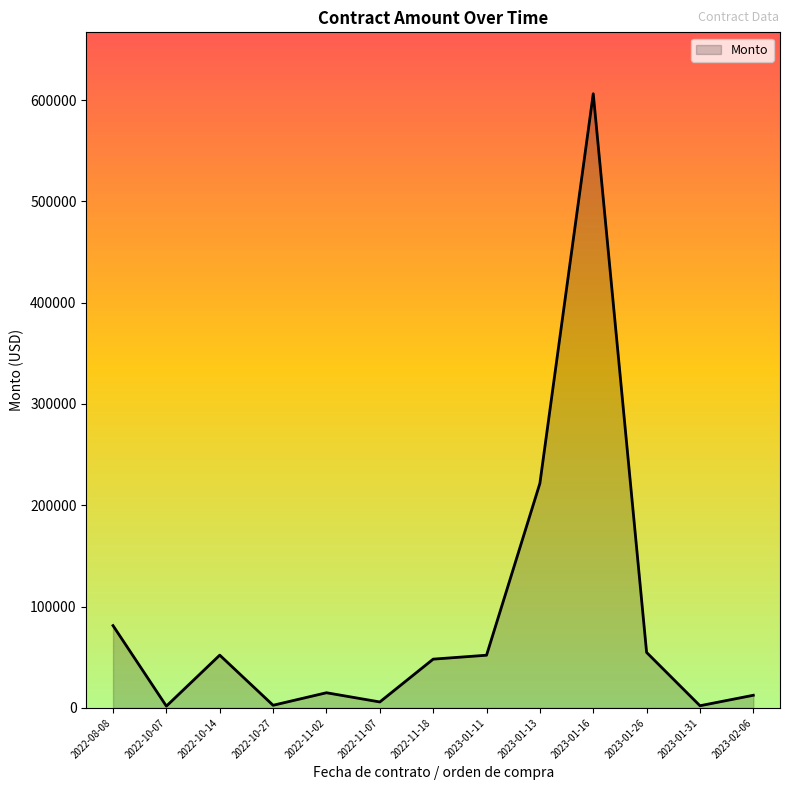

How many categories are shown in the chart?

13